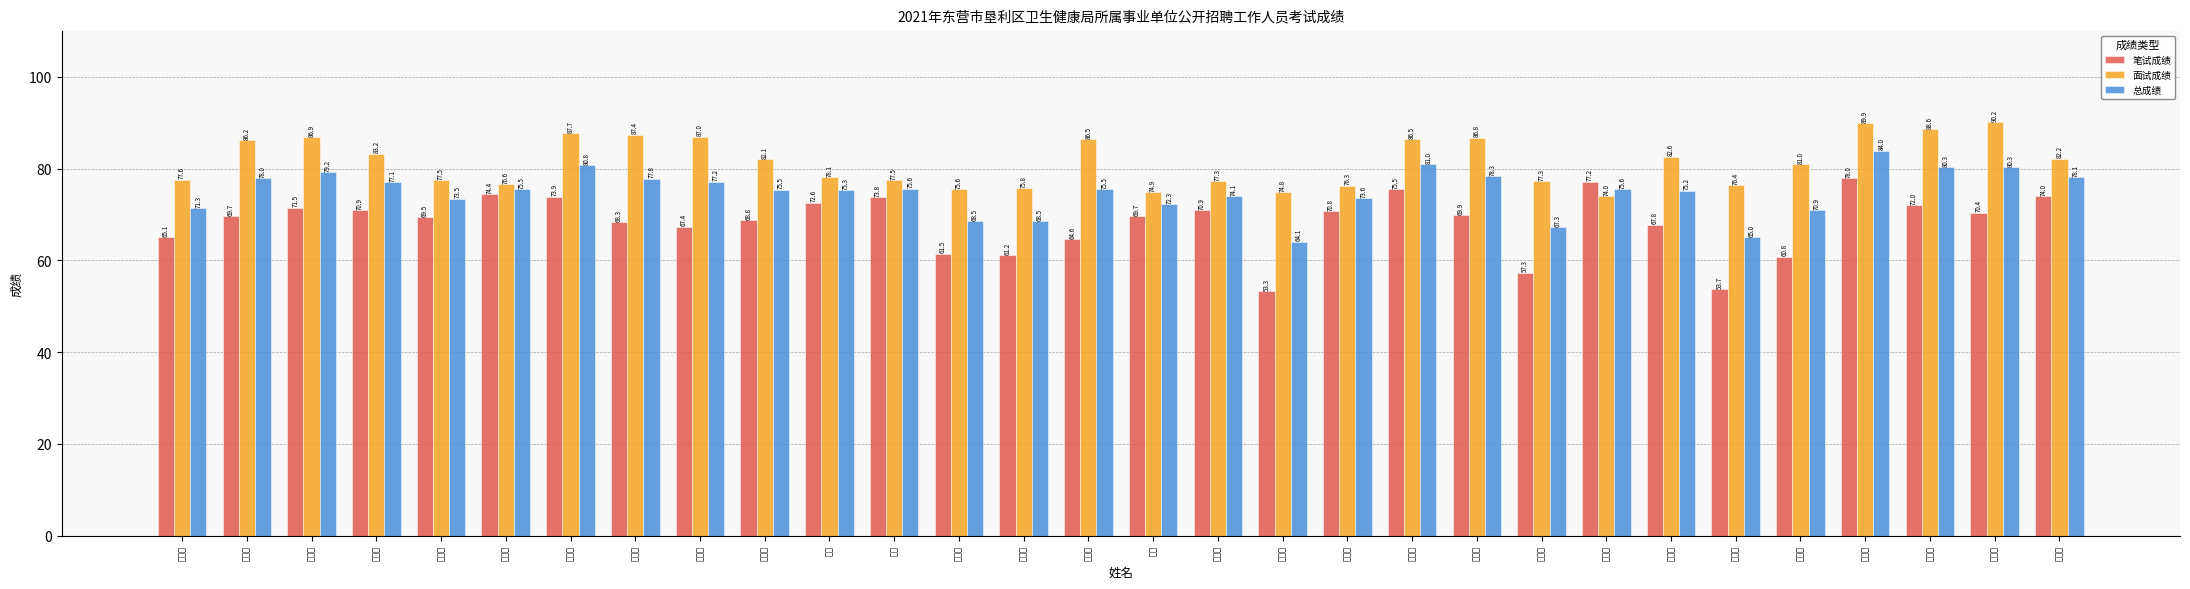

Where does the 总成绩 series first go above 75?

赵盛祥